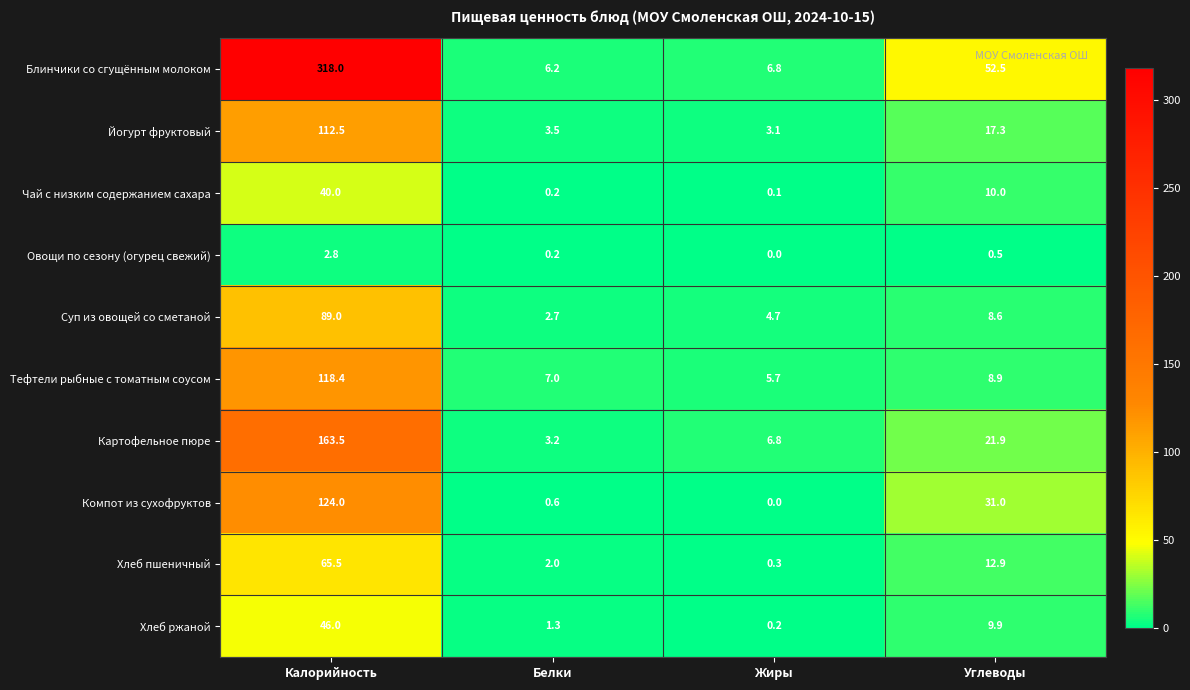

Which series has the largest total across all categories?

Блинчики со сгущённым молоком